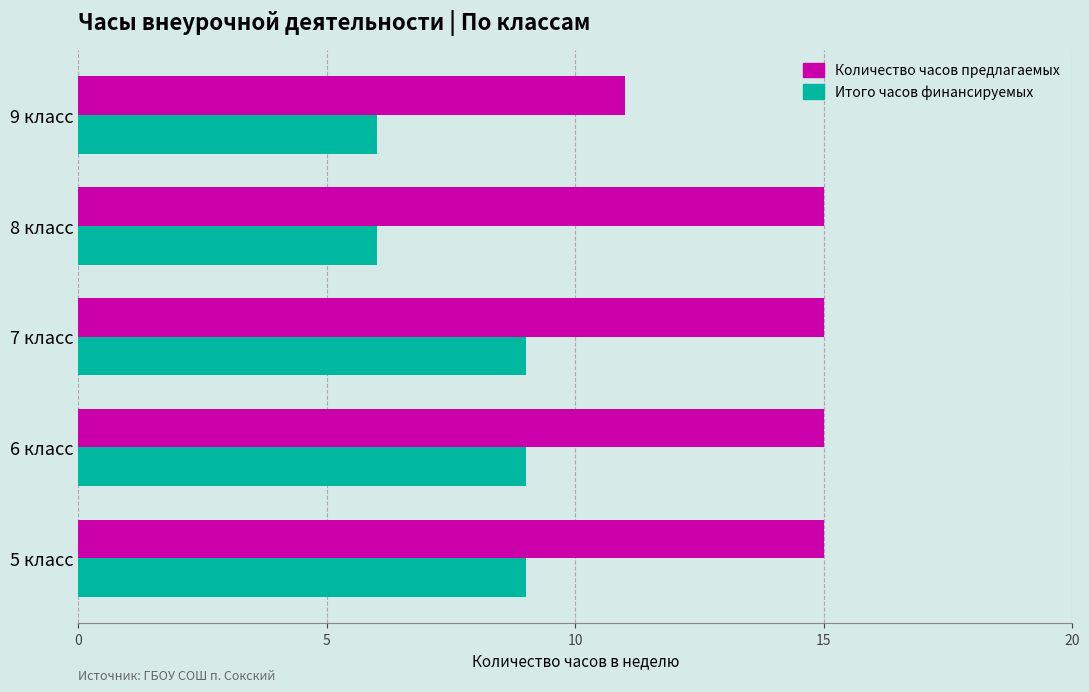

What is the average value of the Итого часов финансируемых series?

8